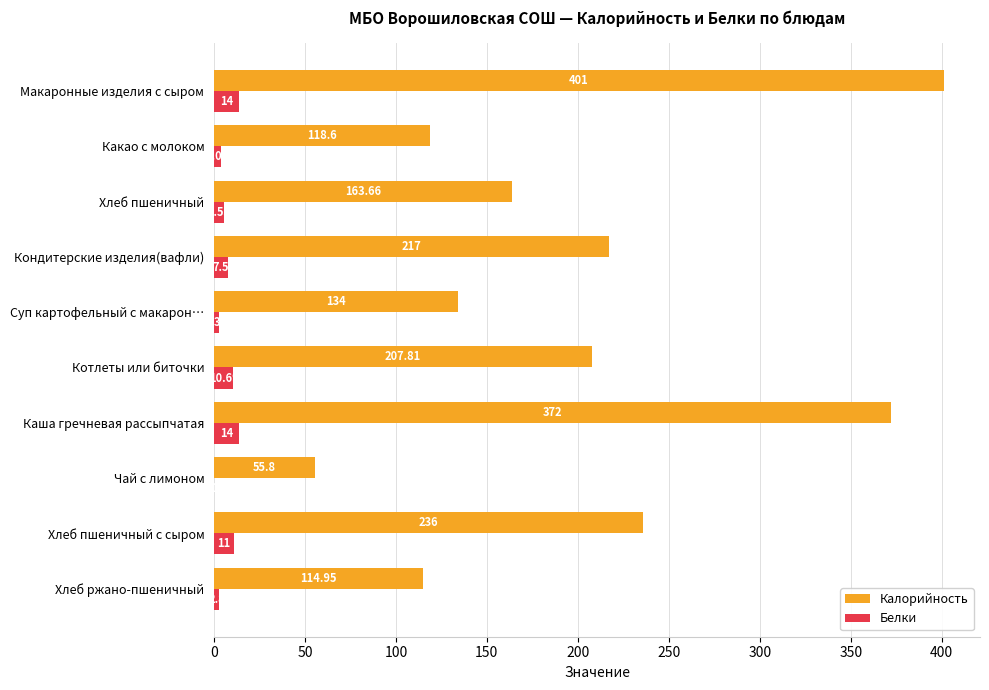

Which category has the highest value across all series?

Макаронные изделия с сыром